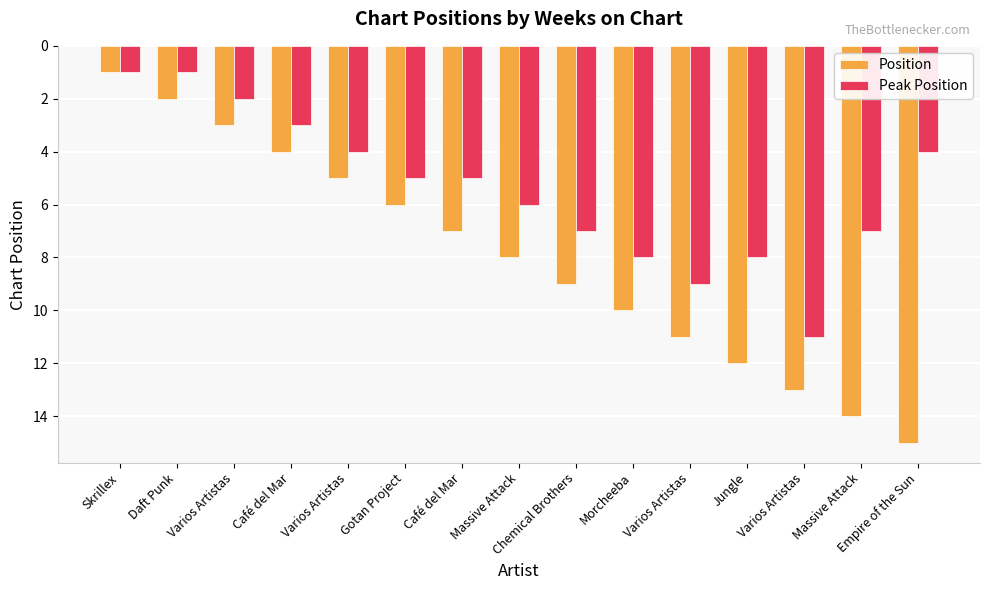

What is the difference between the second highest and second lowest values in the Peak Position series?

8